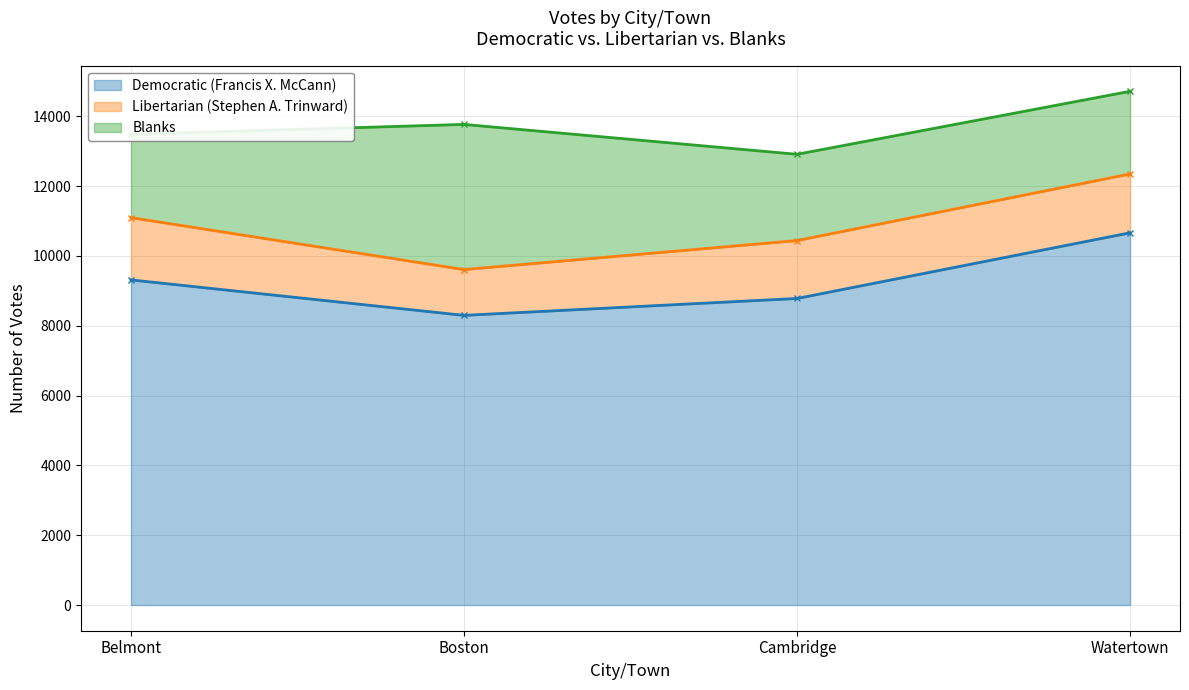

How many values in the Libertarian (Stephen A. Trinward) series exceed 1686?

1